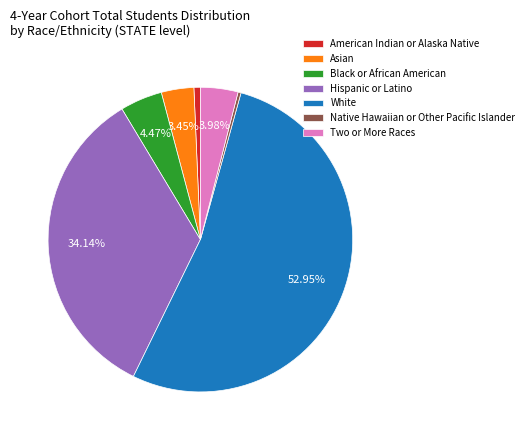

Is White the majority of the pie?

Yes